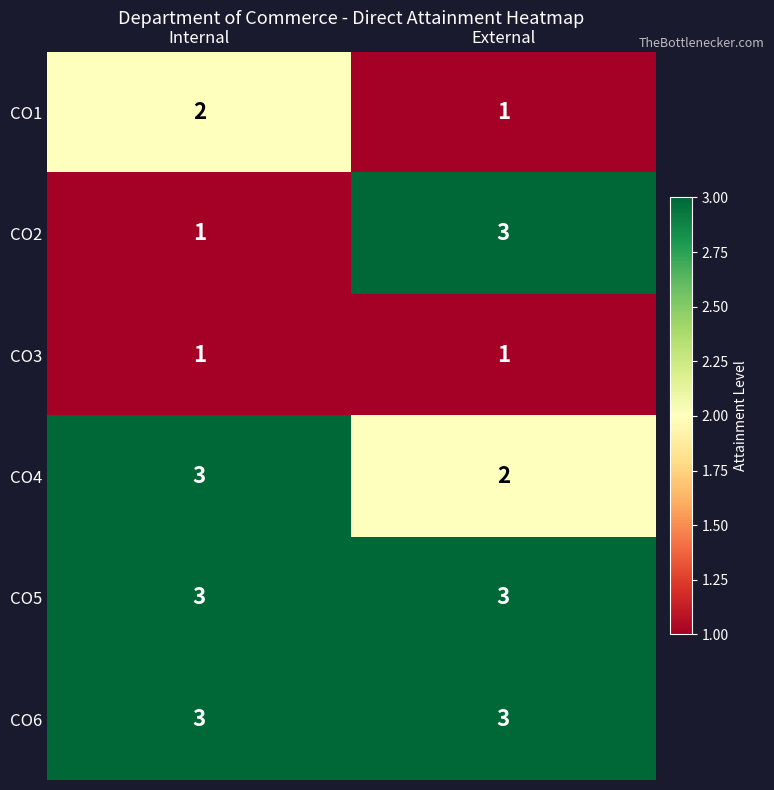

Reading left to right, transcribe all the data shown in this chart.

CO1: 2	1
CO2: 1	3
CO3: 1	1
CO4: 3	2
CO5: 3	3
CO6: 3	3